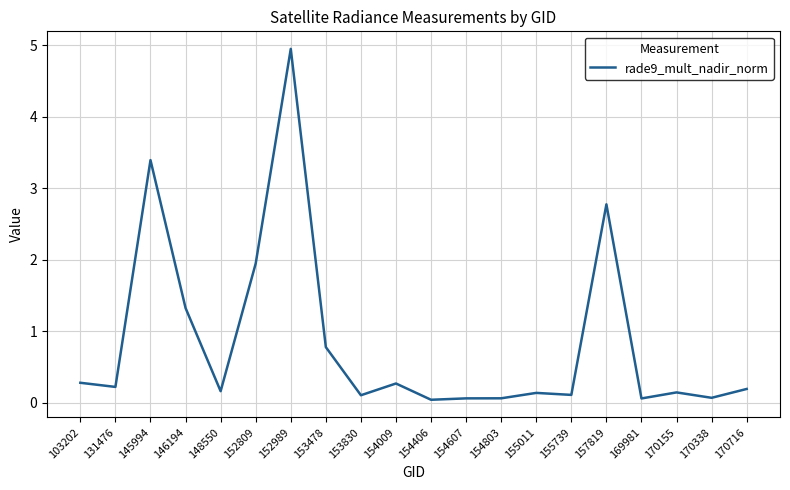

What is the ratio of the value at 157819 to the value at 152989?

0.6